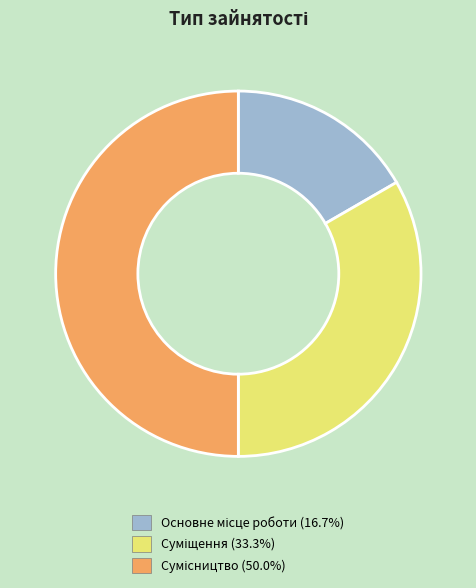

How many slices are in this pie chart?

3